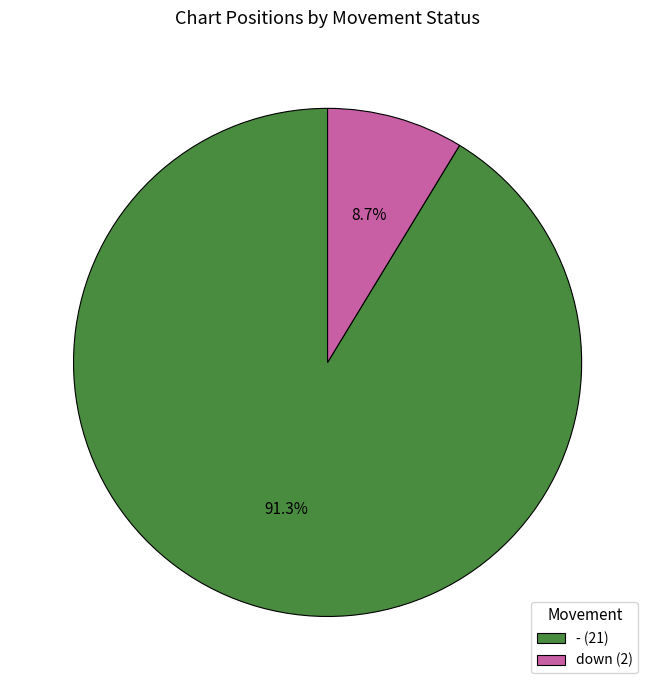

To the nearest percent, what is the difference between the - and down slice percentages?

83%